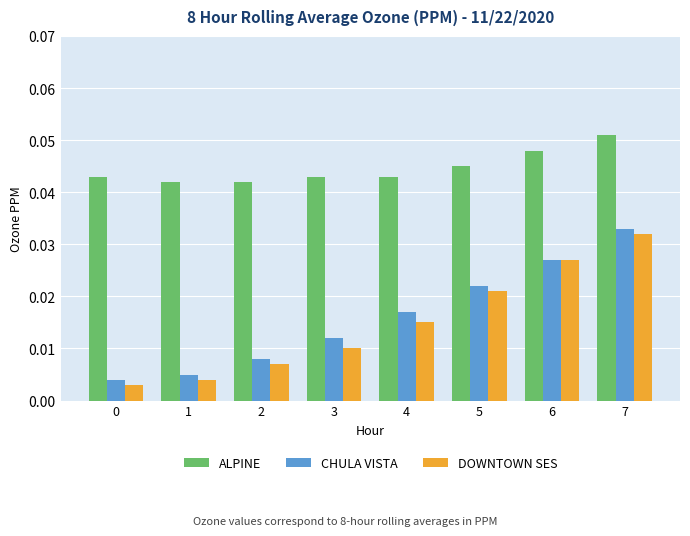

Which series has the largest total across all categories?

ALPINE